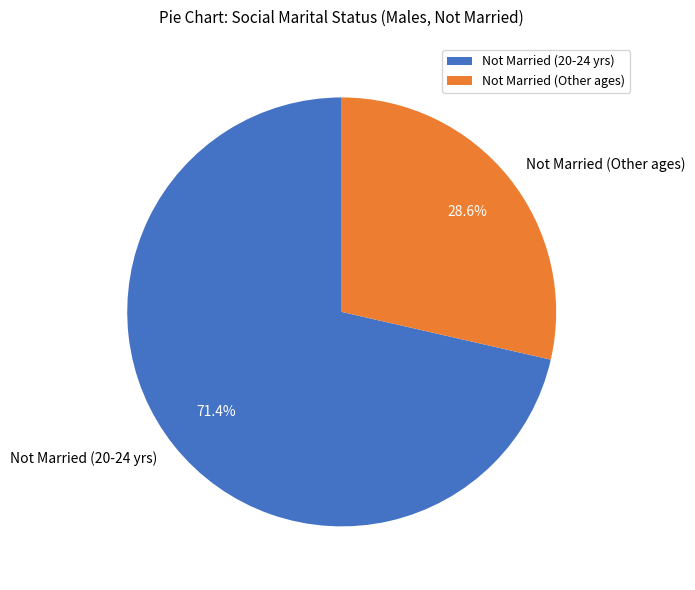

Rank the categories by value from highest to lowest.

Not Married (20-24 yrs), Not Married (Other ages)